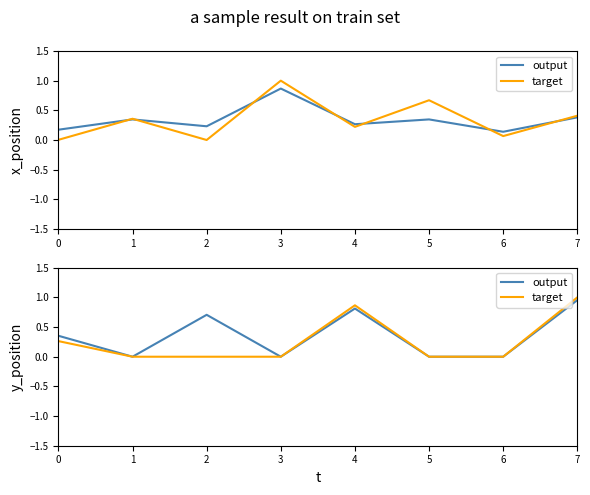

True or false: target and output cross at least once.

False